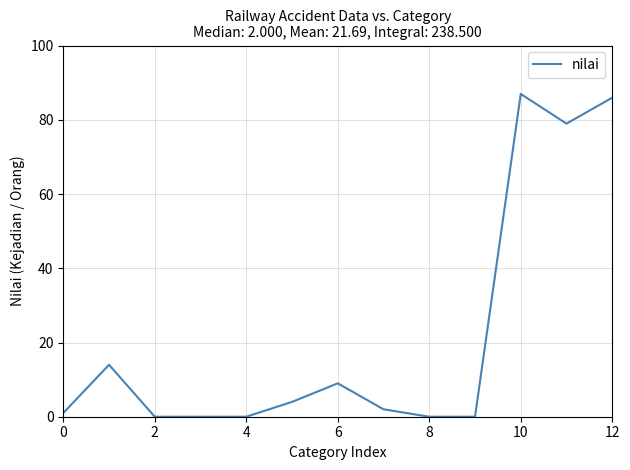

What is the greatest value displayed?

87